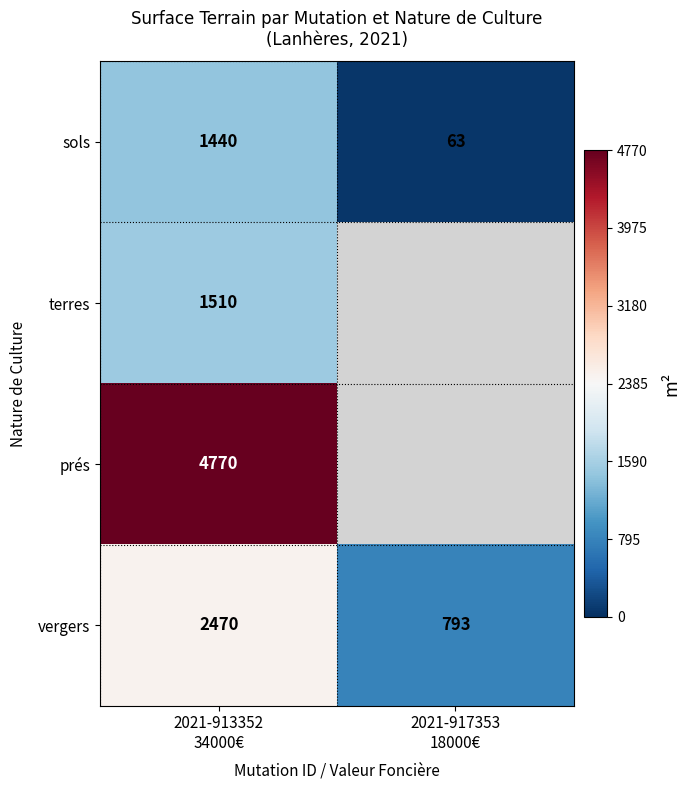

What is the sum of all sols values?

1503